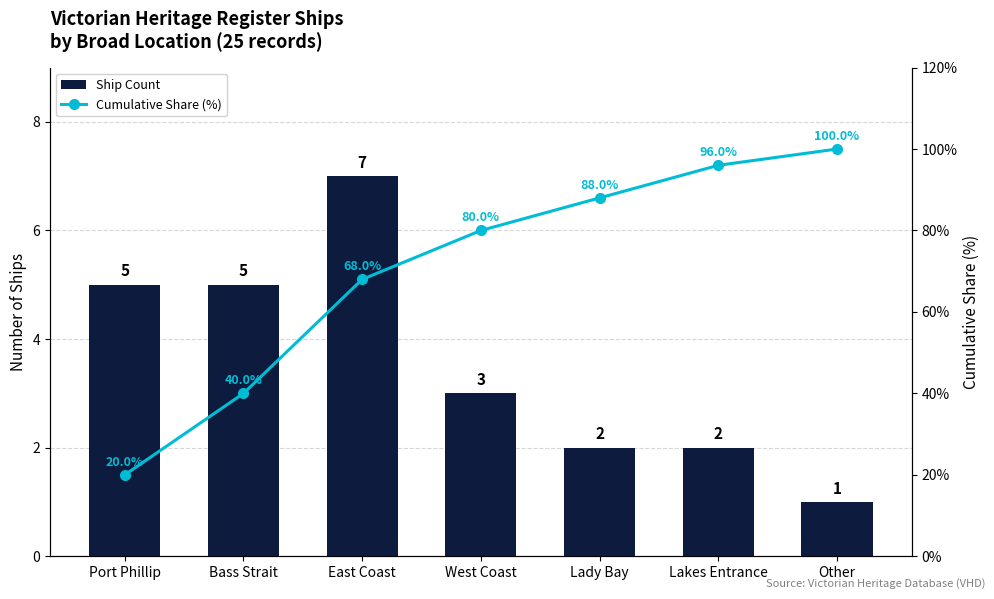

What is the difference between the maximum and minimum values in the Ship Count series?

6